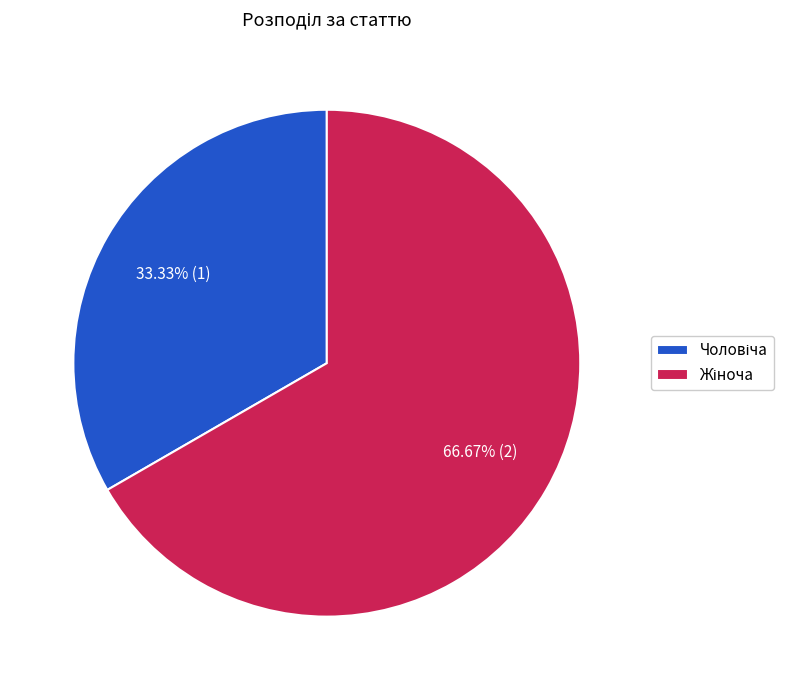

Does any single category account for the majority?

Yes